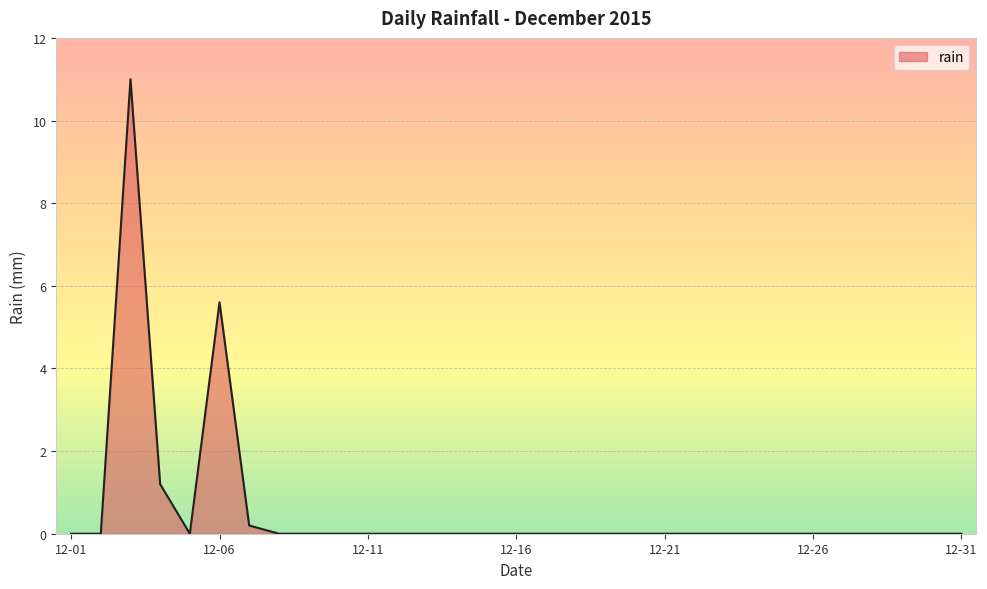

What is the greatest value displayed?

11.0